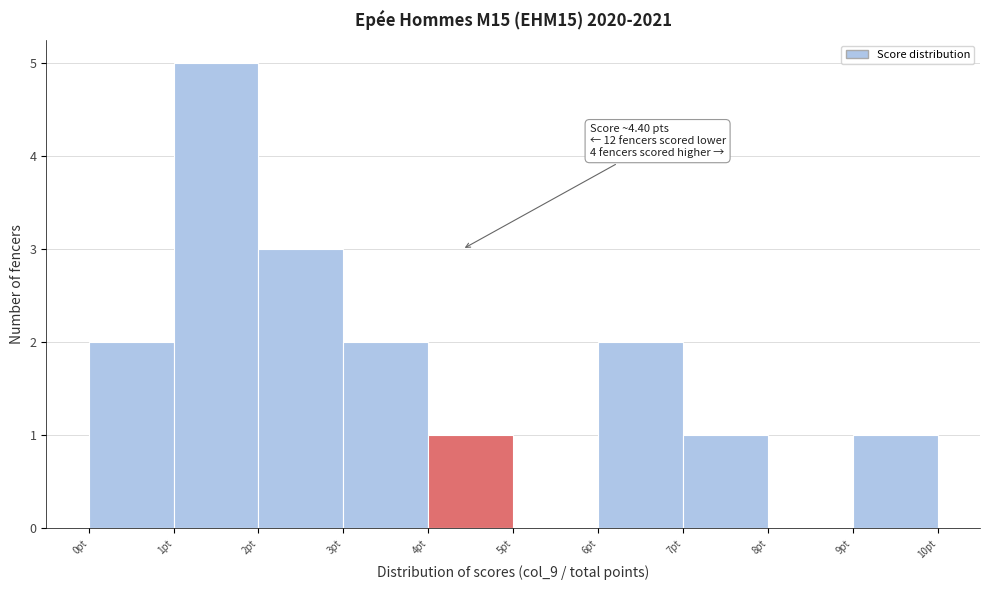

Which range on the x-axis has the tallest bar?

1 to 2